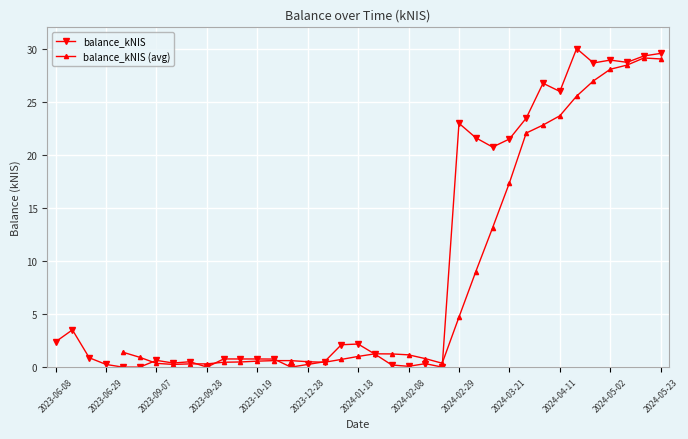

What is the sum of the values at 2023-10-05 and 2024-01-25?

2.0